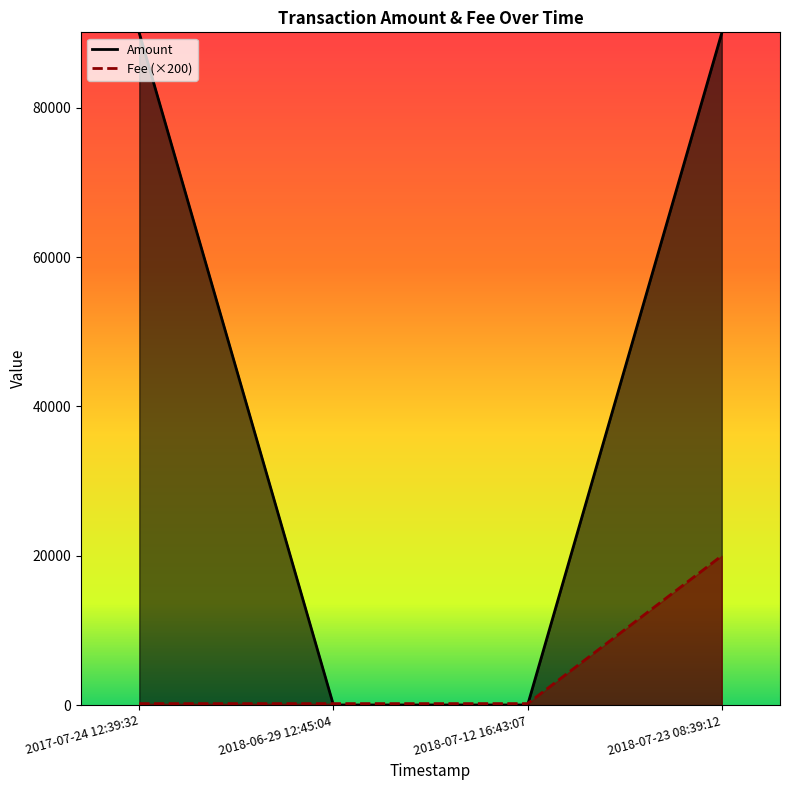

What is the label of the 3rd point from the right?

2018-06-29 12:45:04